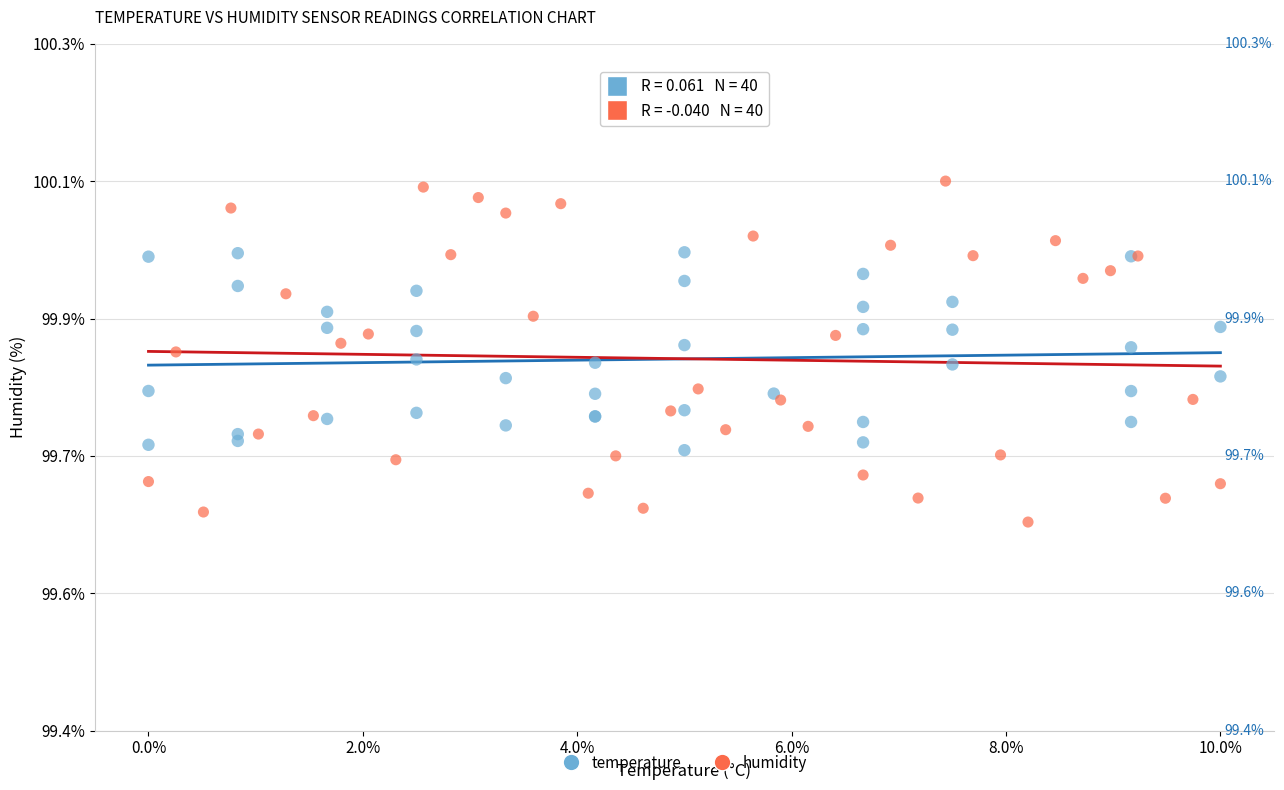

Which series has the largest Y range (max minus min)?

humidity